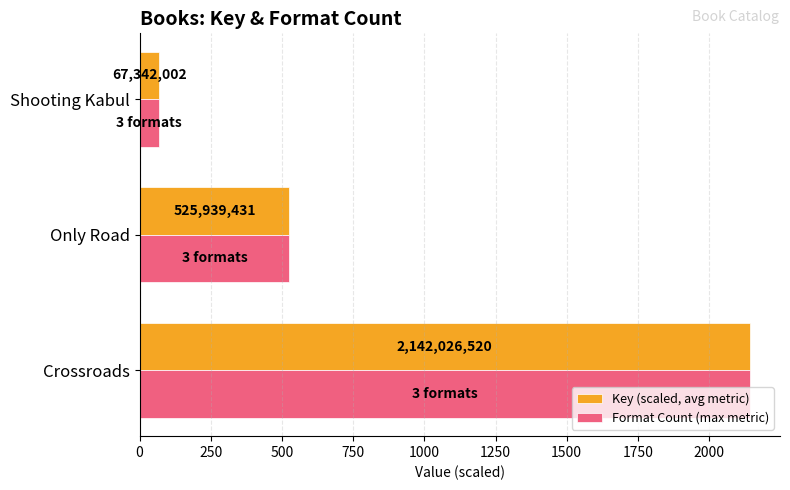

List the series in order of their peak value, lowest first.

Key (scaled, avg metric), Format Count (max metric)